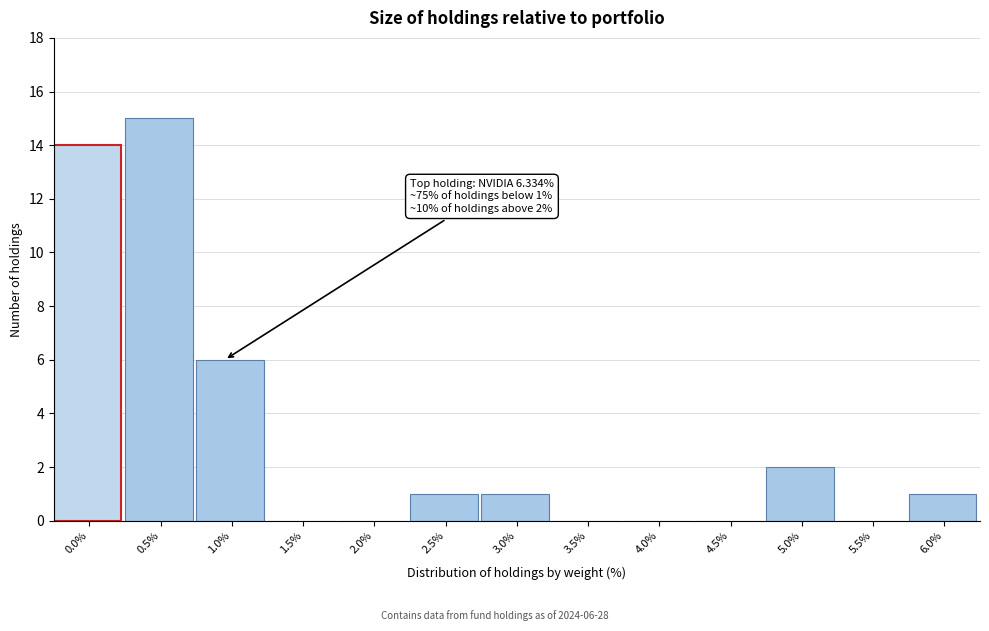

Reading right to left, extract all data points from this chart.

6.0%=1	5.5%=0	5.0%=2	4.5%=0	4.0%=0	3.5%=0	3.0%=1	2.5%=1	2.0%=0	1.5%=0	1.0%=6	0.5%=15	0.0%=14